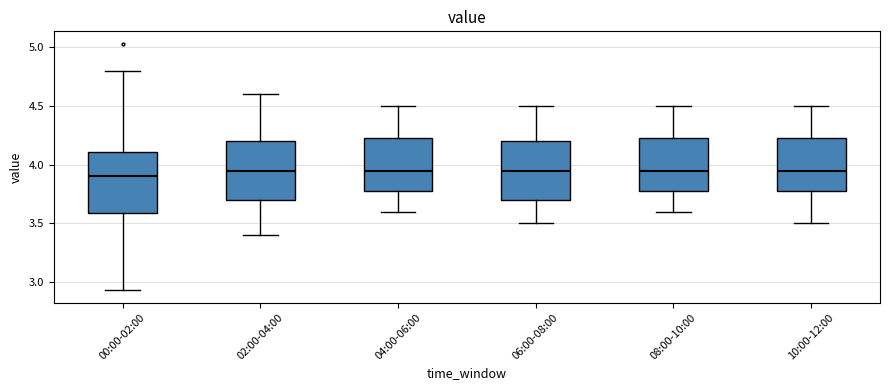

Reading left to right, transcribe this box plot: for each box, give where its median line is, the range the box spans, and where its two whiskers end, as read against the y-axis. The values are not printed on the chart, so give them approximately, as read against the axis.

00:00-02:00: median 3.90, box 3.60 to 4.10, whiskers 2.95 to 4.80
02:00-04:00: median 3.95, box 3.70 to 4.20, whiskers 3.40 to 4.60
04:00-06:00: median 3.95, box 3.80 to 4.25, whiskers 3.60 to 4.50
06:00-08:00: median 3.95, box 3.70 to 4.20, whiskers 3.50 to 4.50
08:00-10:00: median 3.95, box 3.80 to 4.25, whiskers 3.60 to 4.50
10:00-12:00: median 3.95, box 3.80 to 4.25, whiskers 3.50 to 4.50